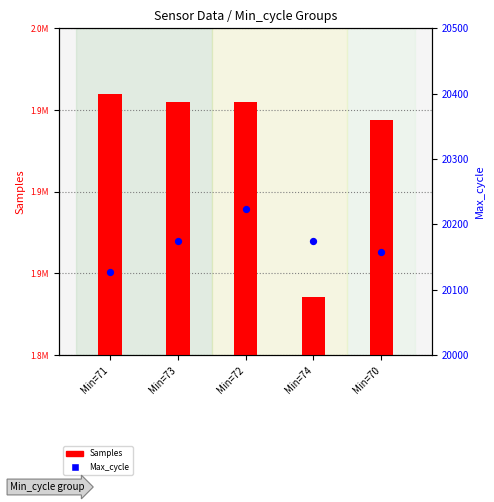

What are all the series names shown in the legend?

Samples, Max_cycle